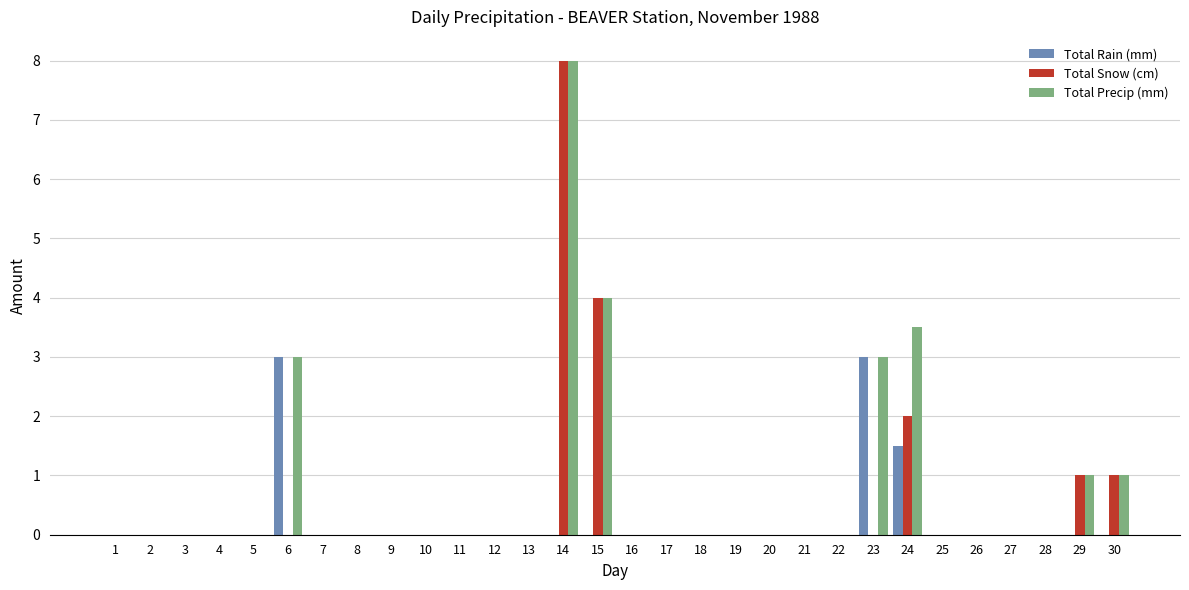

What is the sum of the Total Precip (mm) values at 15 and 21?

4.0